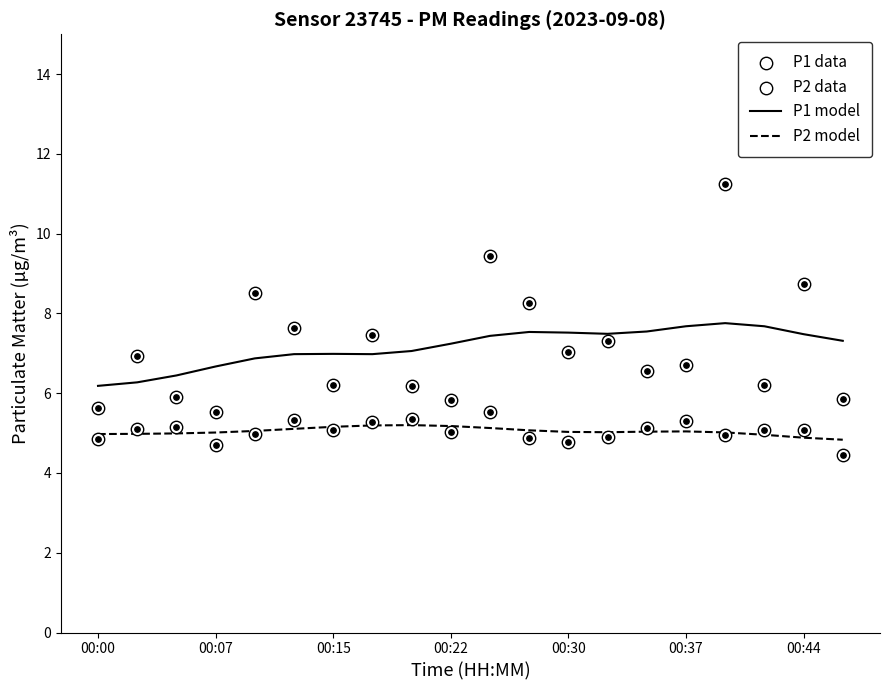

Which series contains the lowest Y value?

P2 data